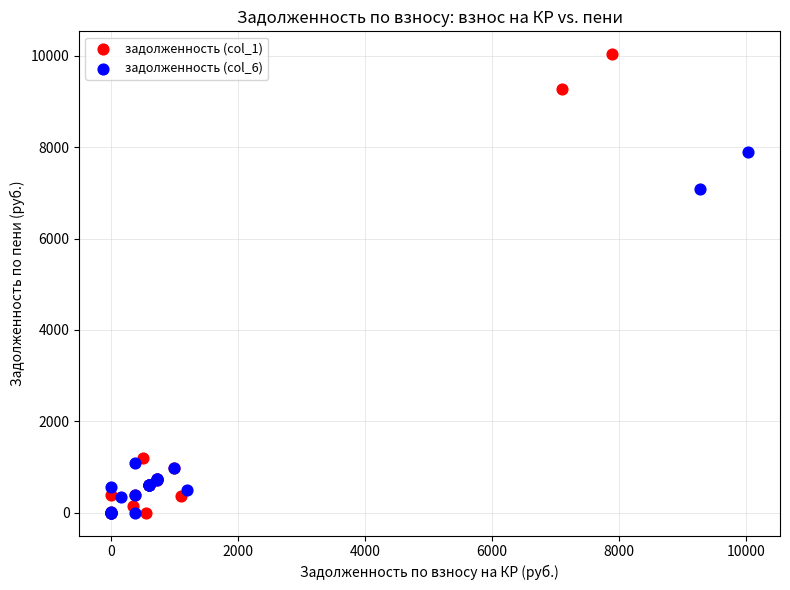

Which series contains the highest Y value?

задолженность (col_1)